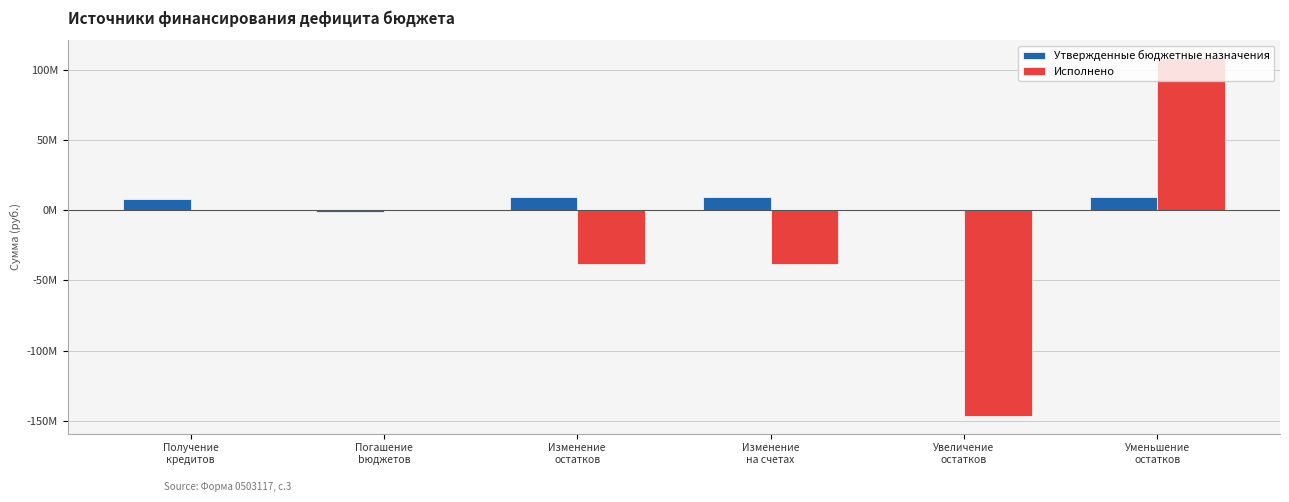

What are all the series names shown in the legend?

Утвержденные бюджетные назначения, Исполнено